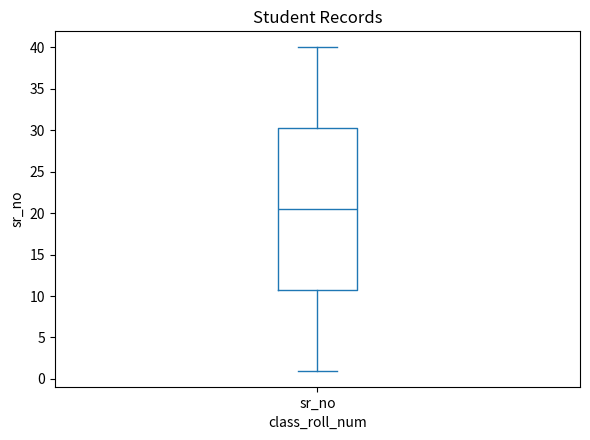

Read this box plot against the y-axis: the position of the median line, the range covered by the box, and the ends of both whiskers. The values are not printed on the chart, so give them approximately, as read against the axis.

median 20.5, box 11.0 to 30.5, whiskers 1.0 to 40.0